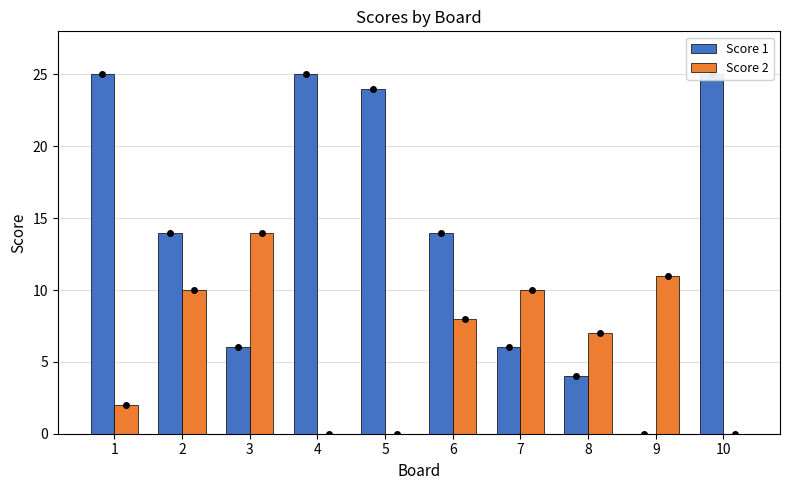

At which label does Score 1 first exceed 14?

1